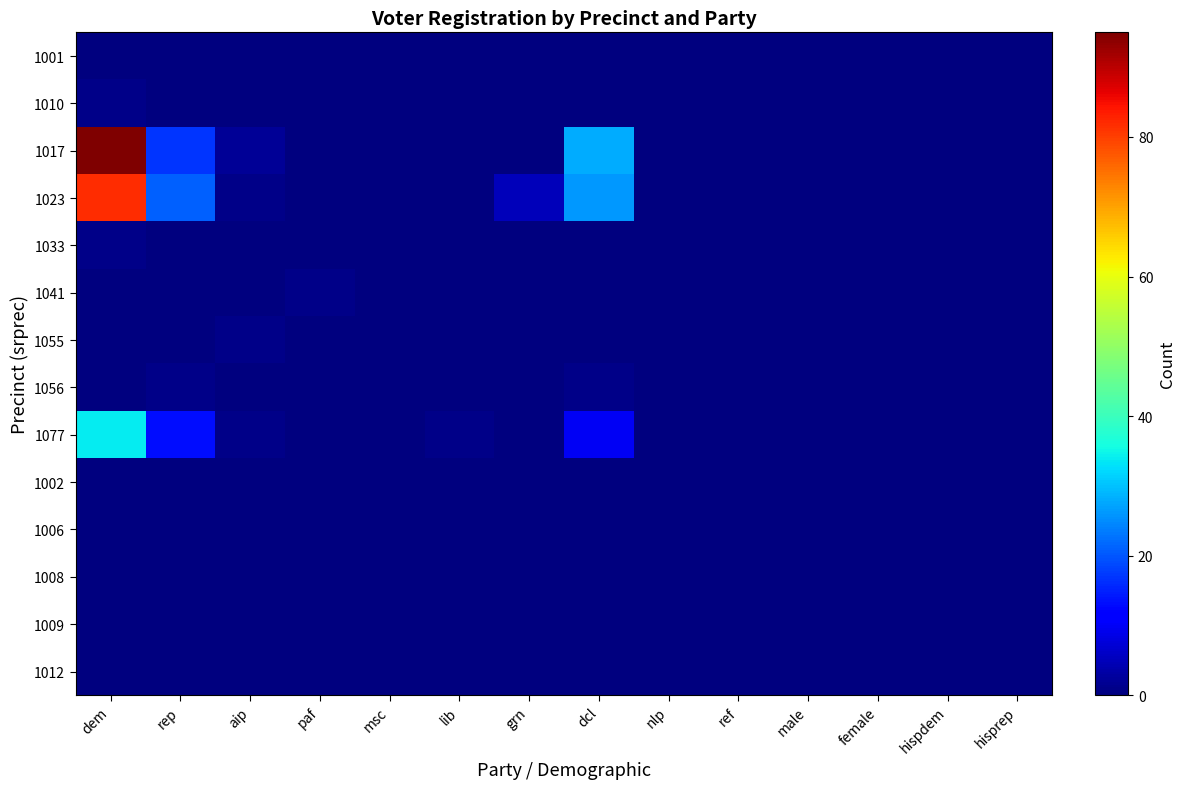

At how many categories does at least one series exceed 76?

1